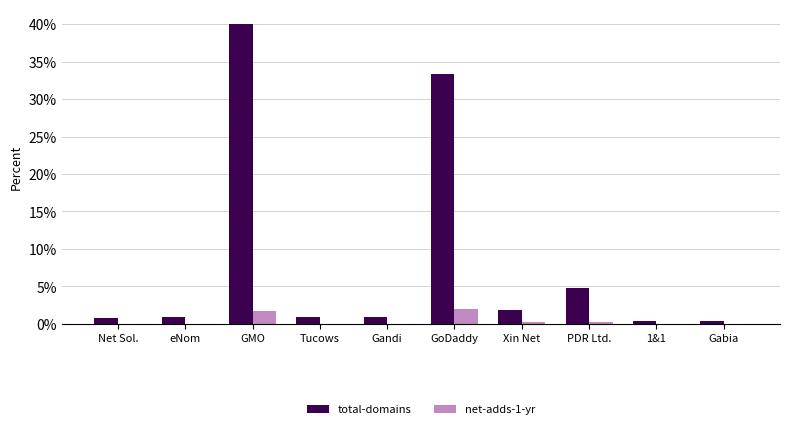

Read the total-domains value at GMO.

40.0